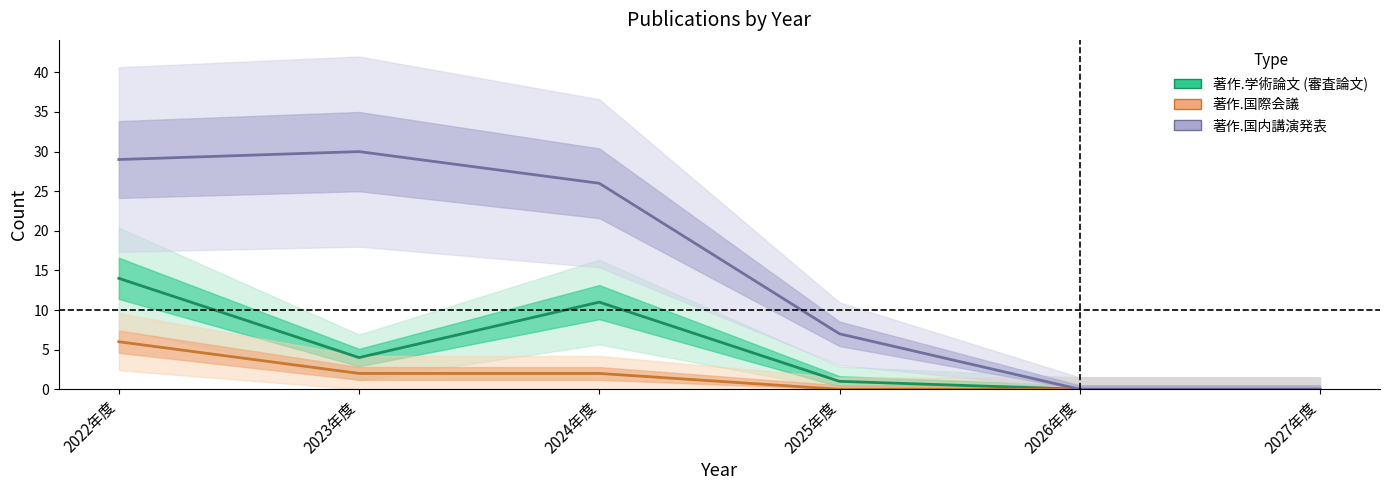

What is the difference between the second highest and second lowest values in the 著作.国際会議 series?

2